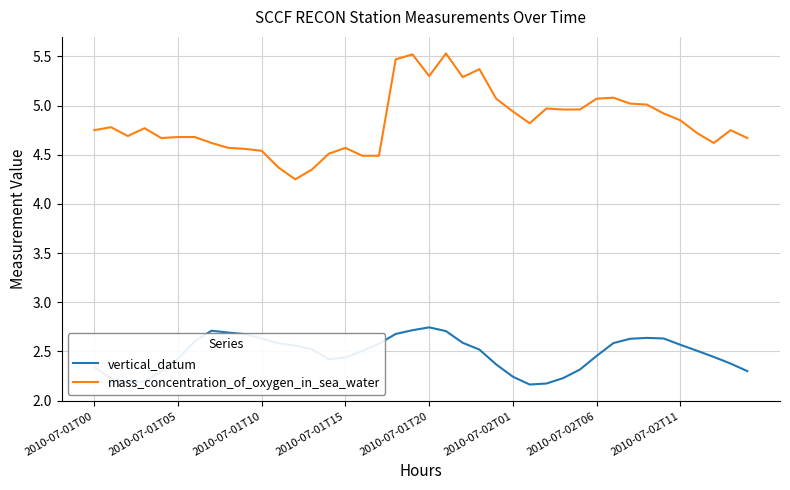

True or false: vertical_datum and mass_concentration_of_oxygen_in_sea_water intersect in this chart.

False